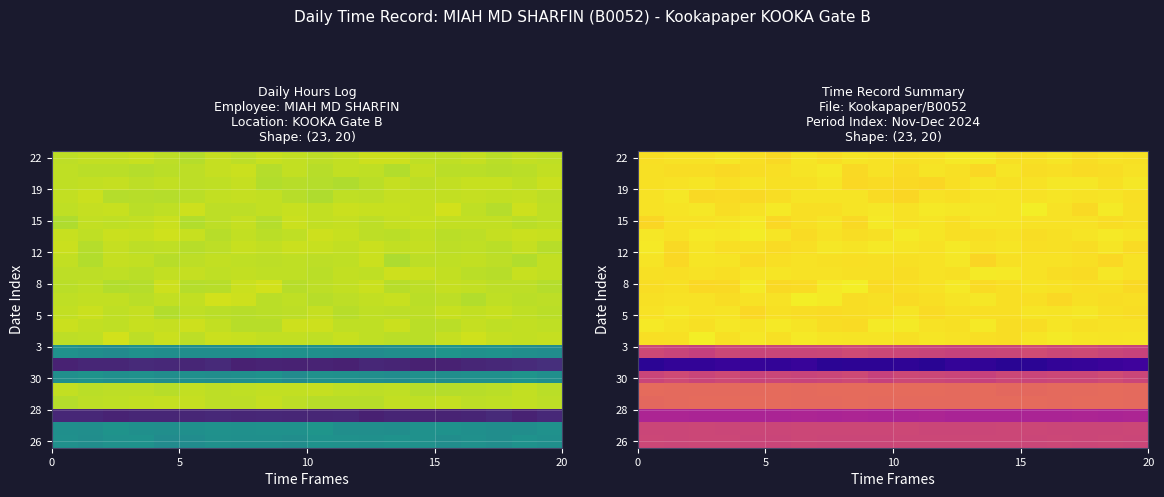

What is the total value across all series at 11?

190.9